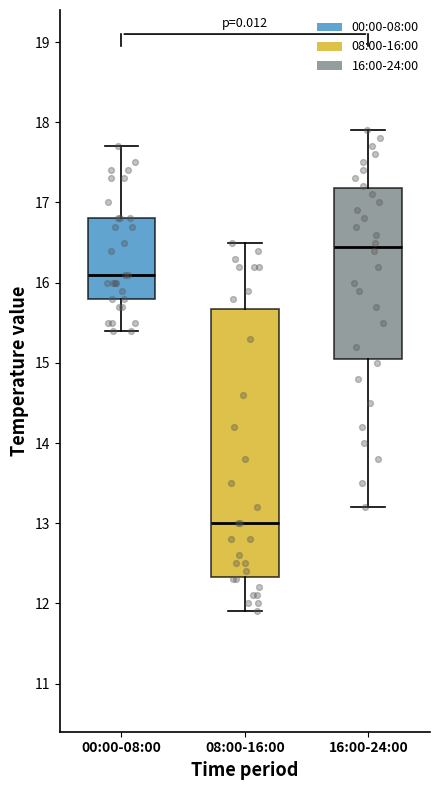

Reading left to right, read every box against the y-axis: the position of its median line, the range the box covers, and the ends of its whiskers. The values are not printed on the chart, so give them approximately, as read against the axis.

00:00-08:00: median 16.1, box 15.8 to 16.8, whiskers 15.4 to 17.7
08:00-16:00: median 13.0, box 12.3 to 15.7, whiskers 11.9 to 16.5
16:00-24:00: median 16.5, box 15.1 to 17.2, whiskers 13.2 to 17.9